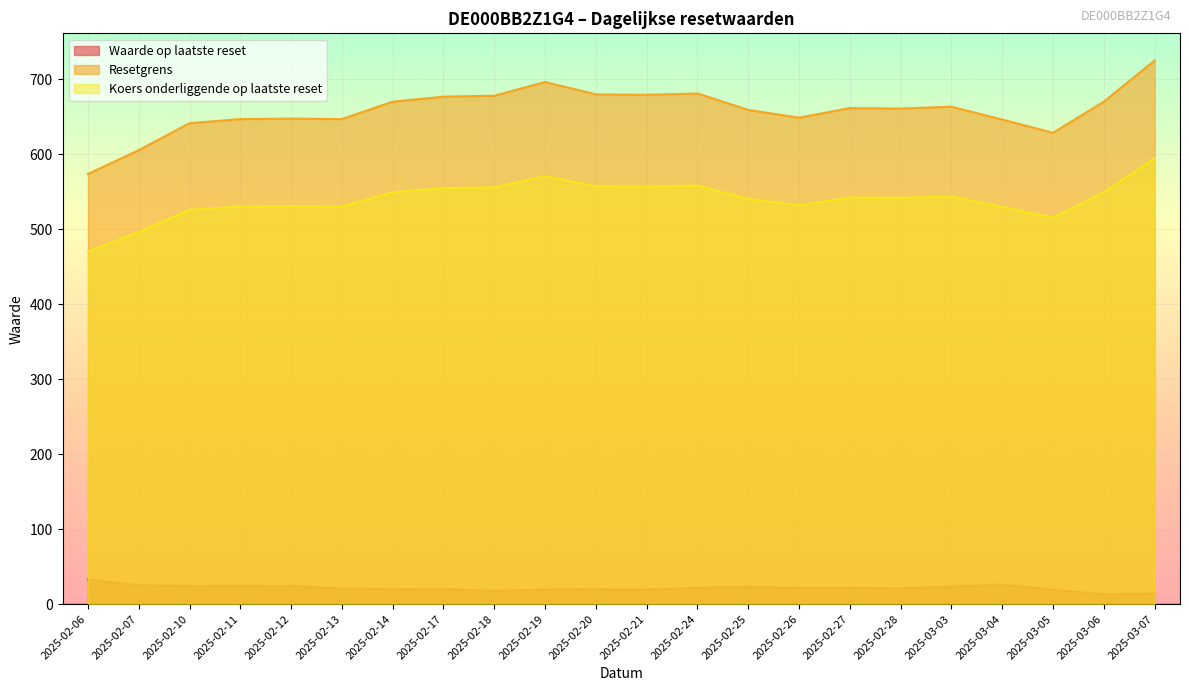

Is the value of Waarde op laatste reset at 2025-03-03 greater than the value of Resetgrens at 2025-02-21?

No